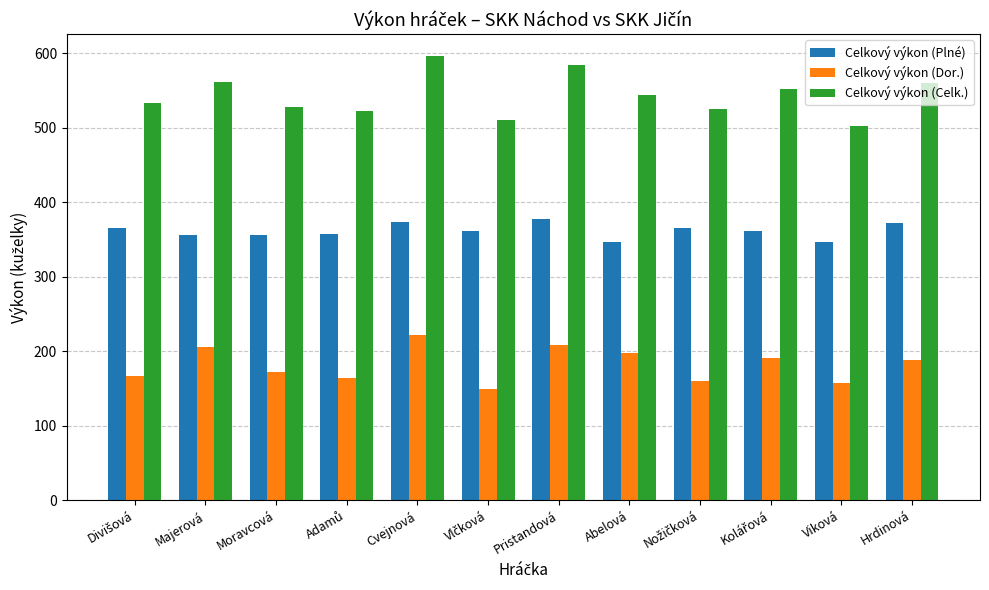

What is the maximum value for Celkový výkon (Dor.)?

222